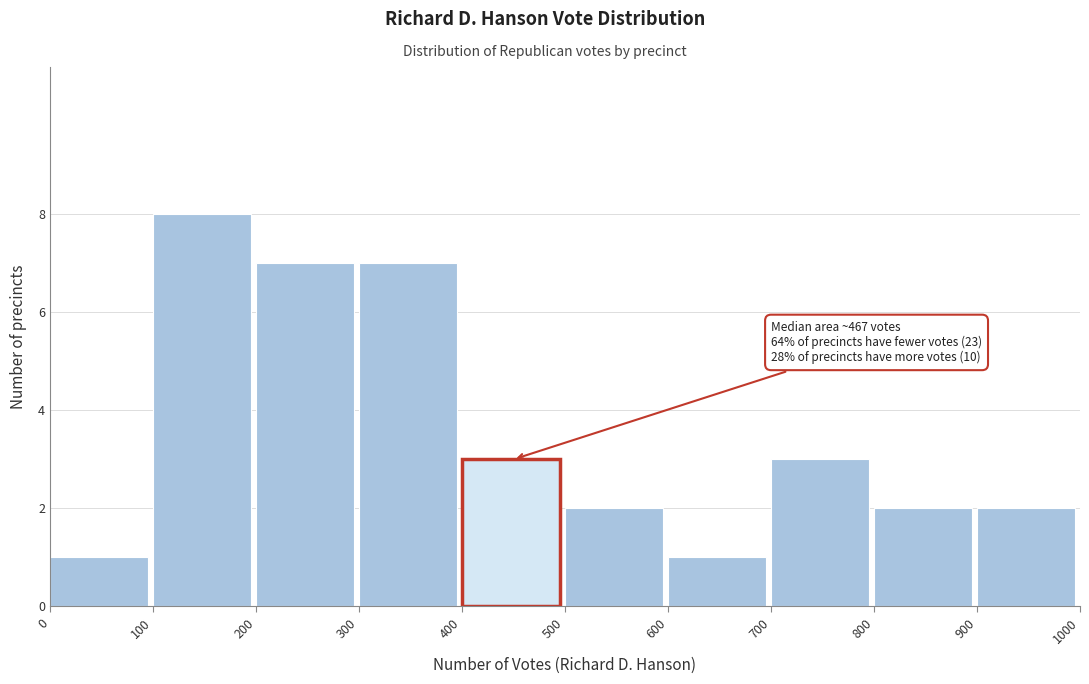

Which range on the x-axis has the tallest bar?

100 to 200